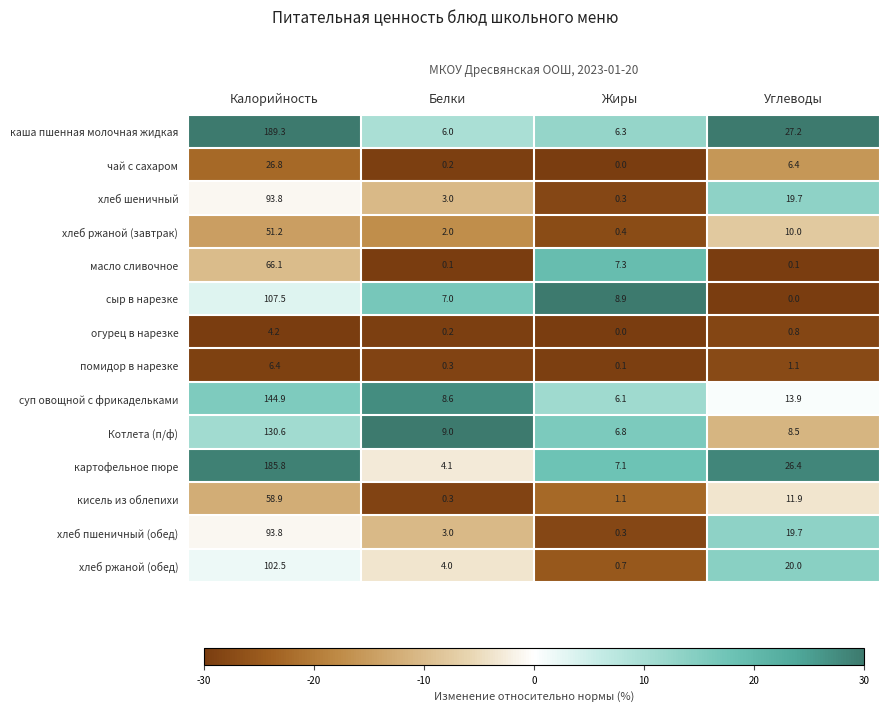

What is the difference between the maximum and minimum values in the каша пшенная молочная жидкая series?

183.3